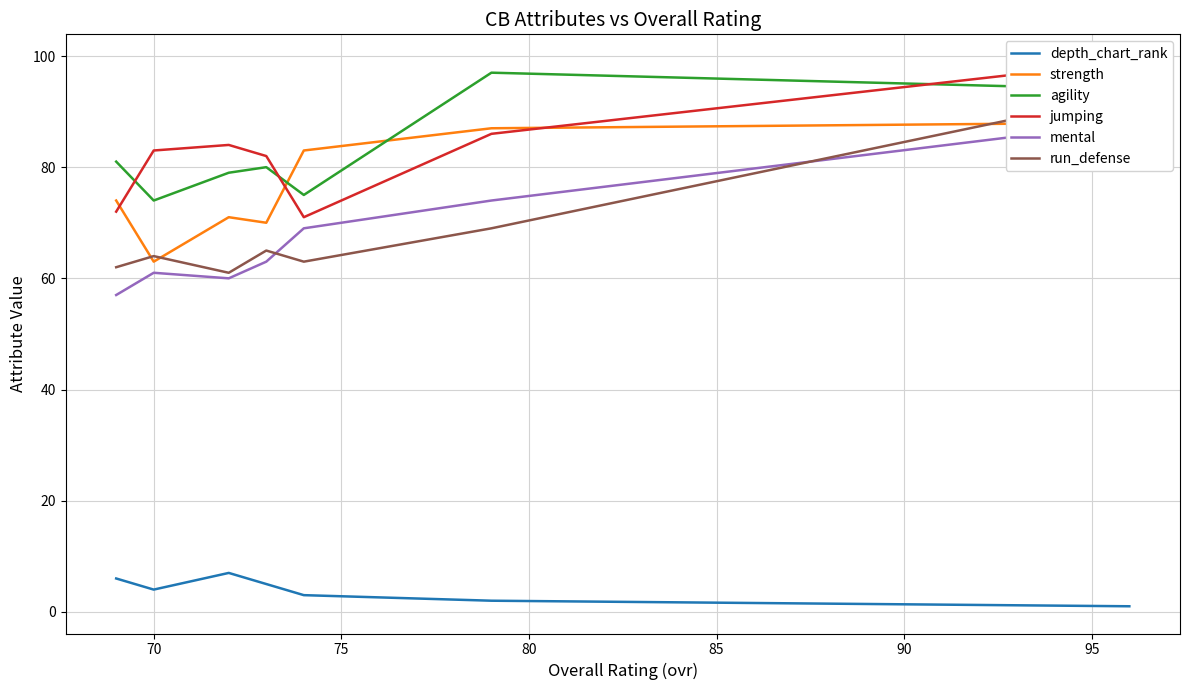

How many lines are shown in the chart?

6